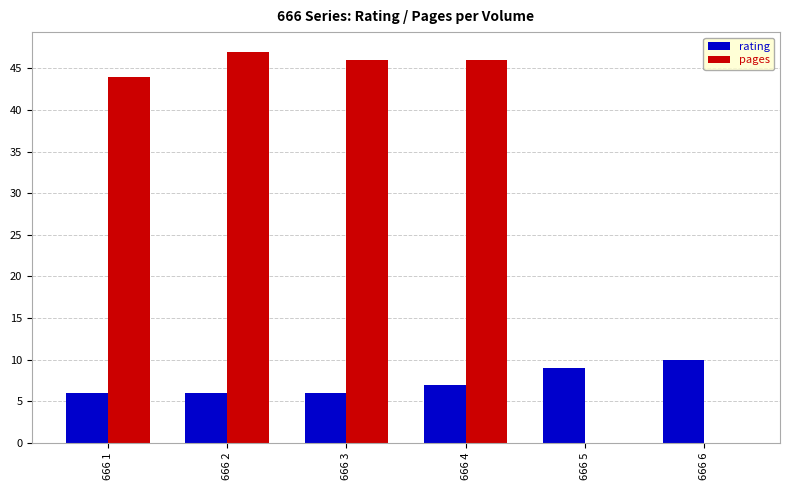

Which category has the highest value in the pages series?

666 2